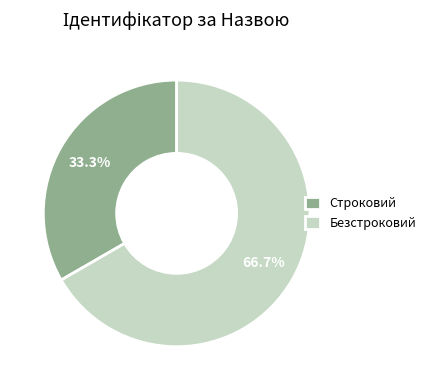

Which slice is the smallest?

Строковий